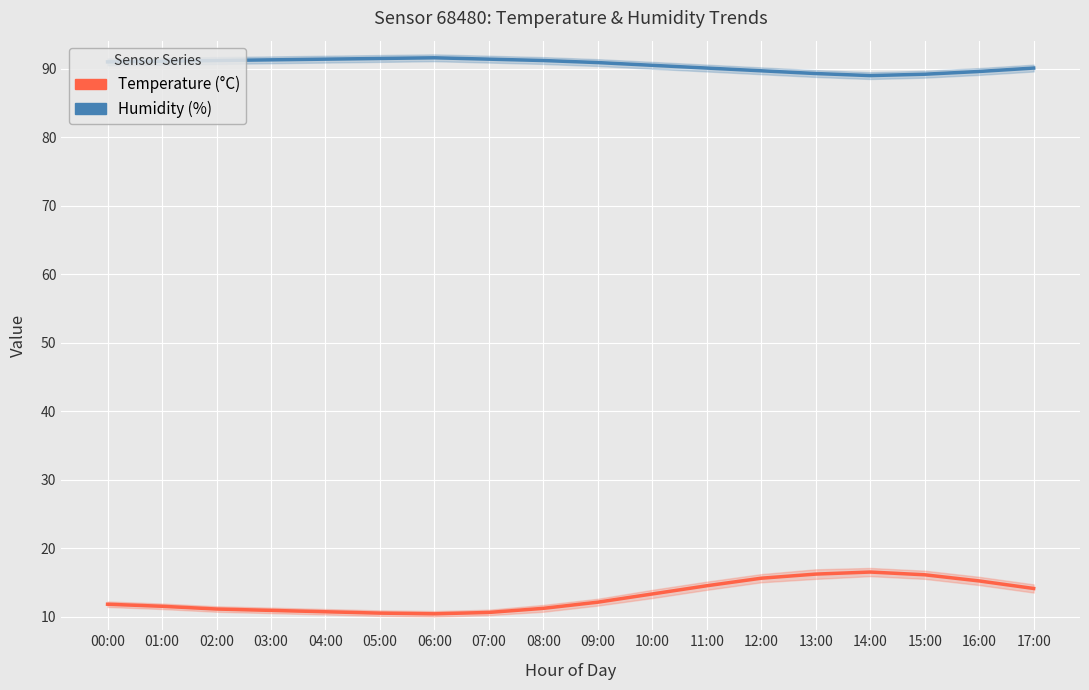

What position from the left is 15:00?

16